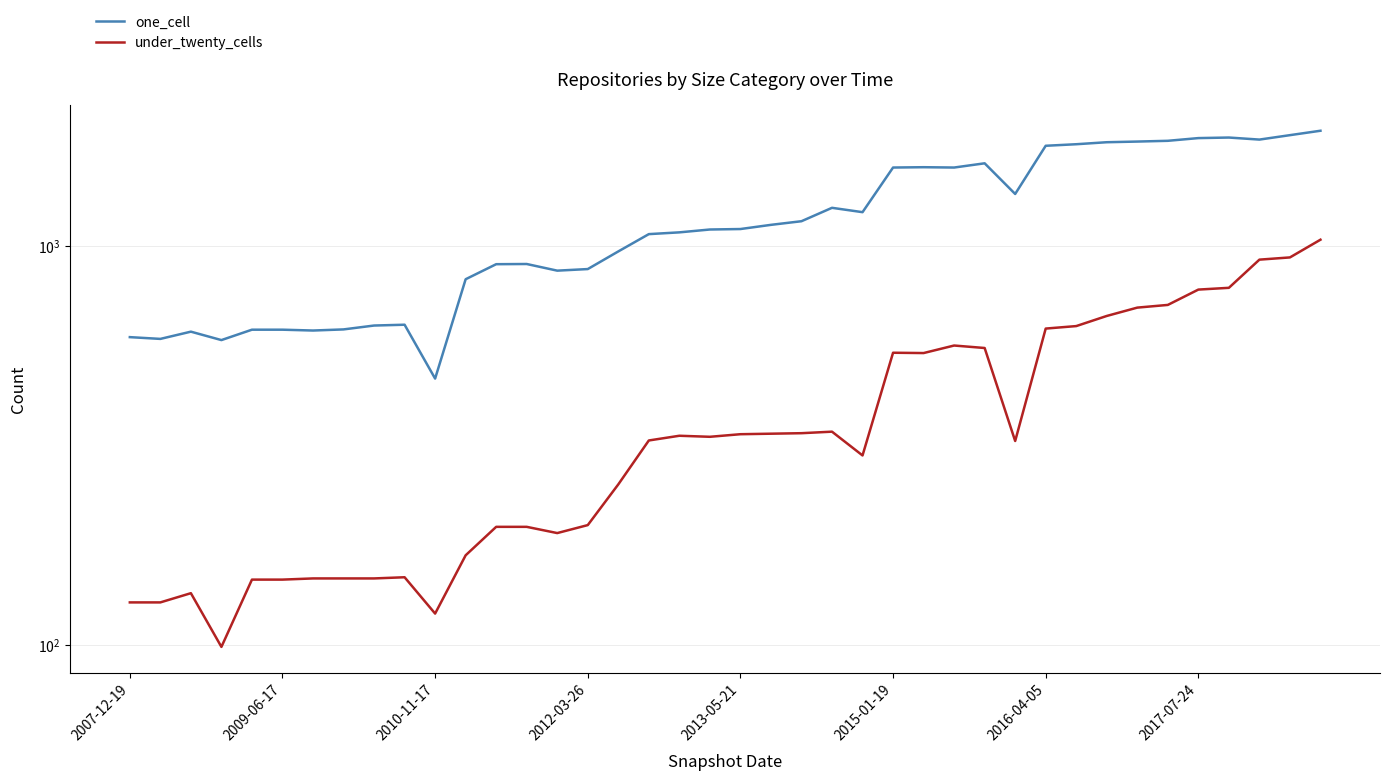

At 34, list the series in order from largest to smallest.

one_cell, under_twenty_cells